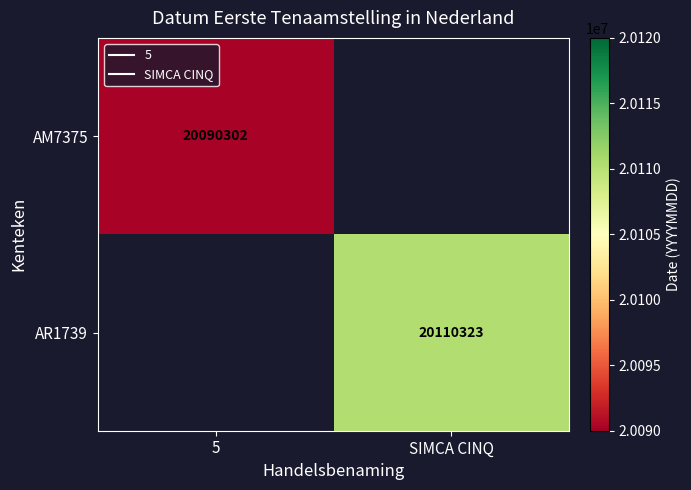

What is the highest value of the AM7375 series?

20090302.0